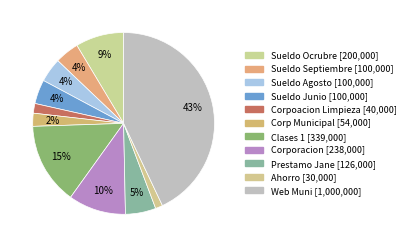

True or false: Sueldo Agosto accounts for 1% of the total.

False